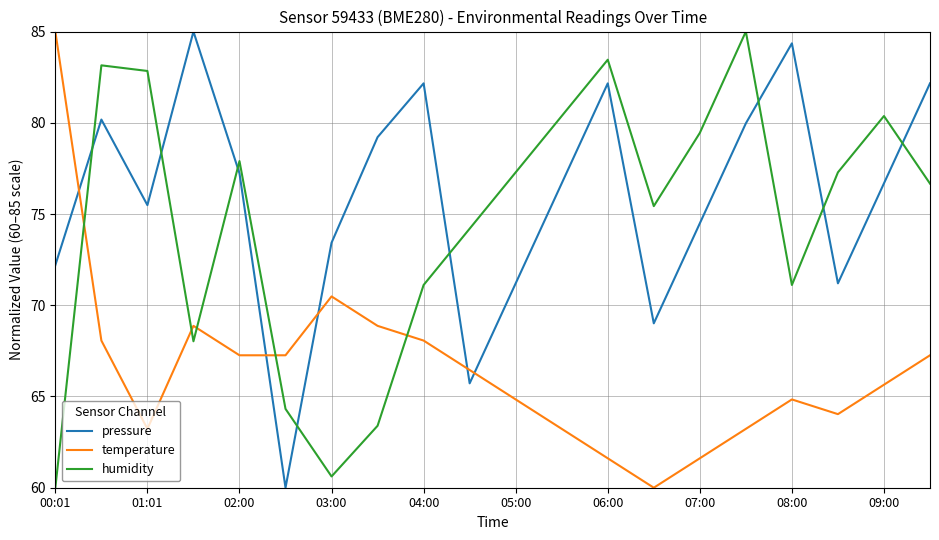

In pressure, how many points are higher than both neighbors (excluding endpoints)?

5